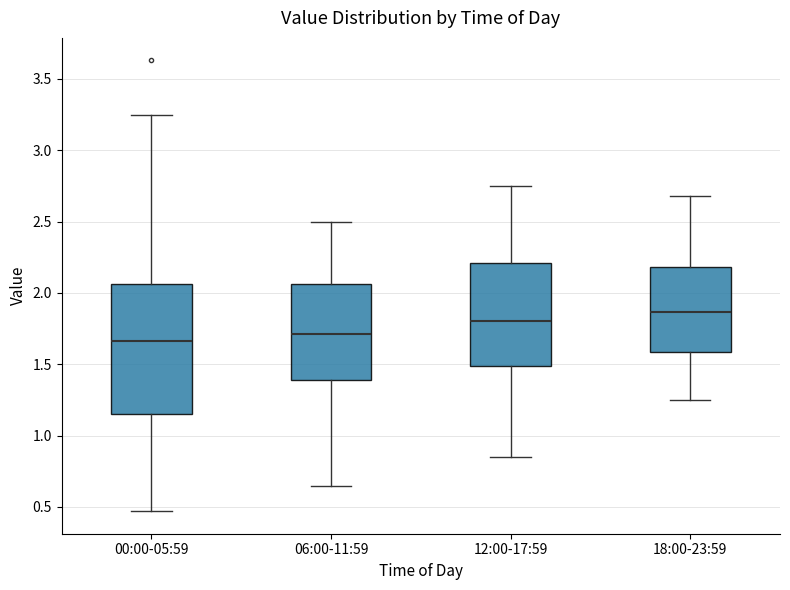

Which box's median line is the highest?

18:00-23:59